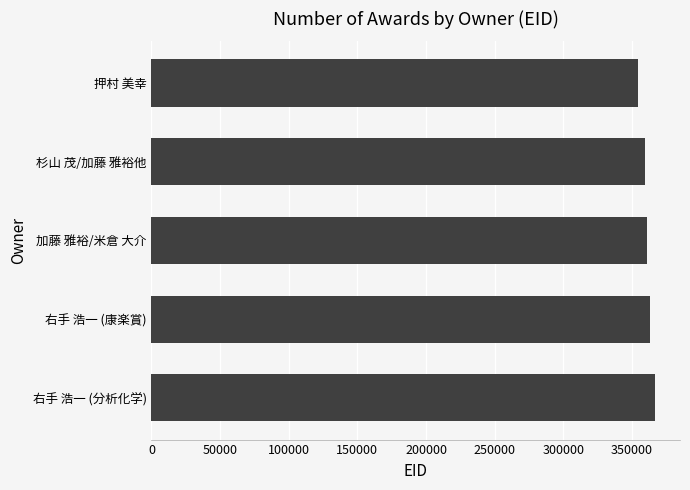

What is the ratio of the value at 杉山 茂/加藤 雅裕他 to the value at 押村 美幸?

1.0